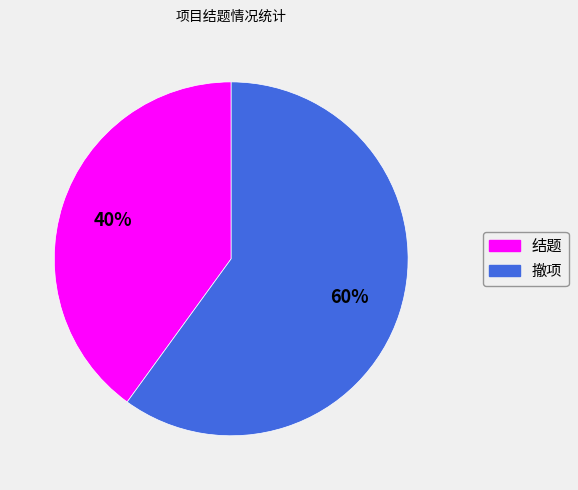

What is the smallest slice in the pie chart?

结题